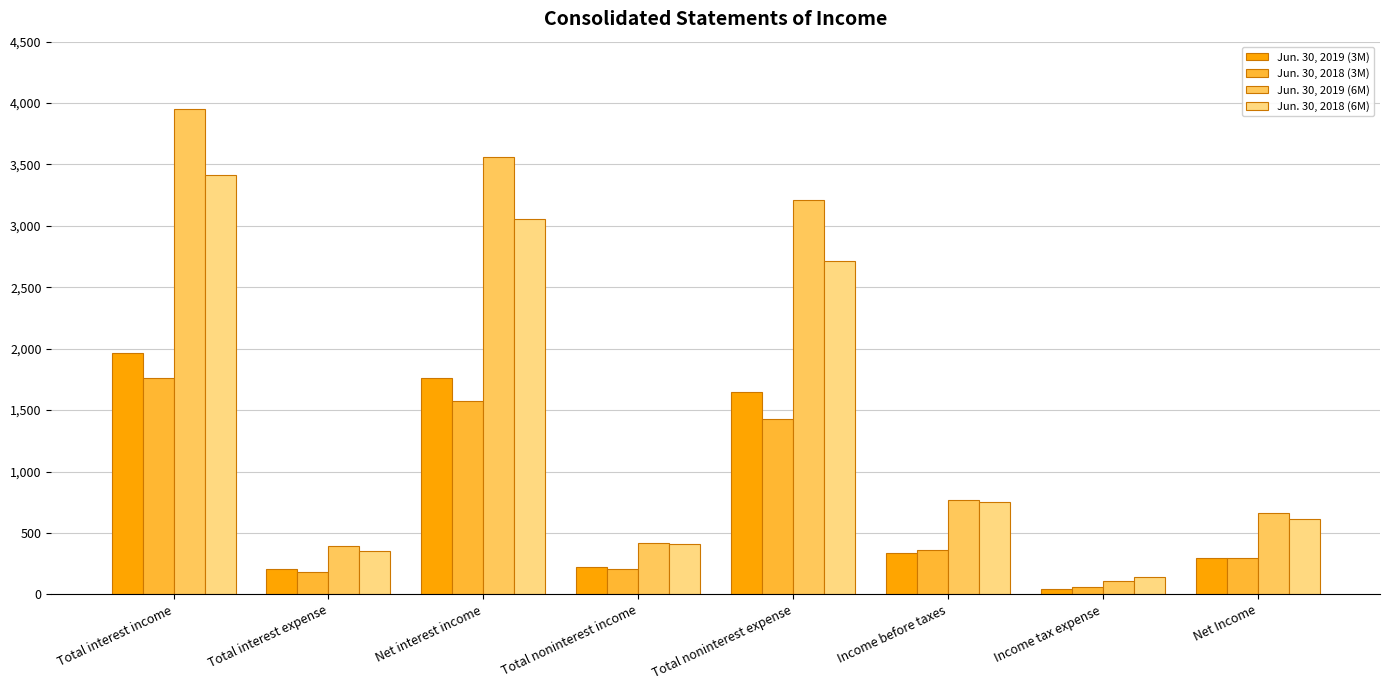

The Jun. 30, 2018 (6M) series shows 356 at Total interest expense. True or false?

True